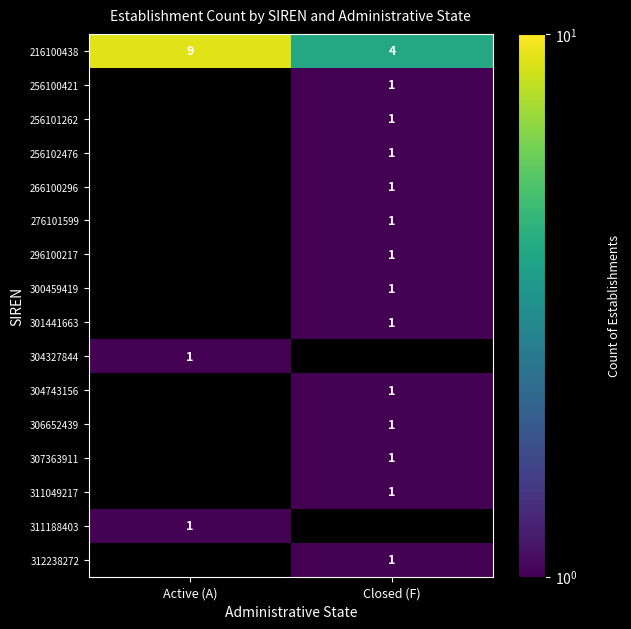

At which category does the chart reach its peak across all series?

Active (A)